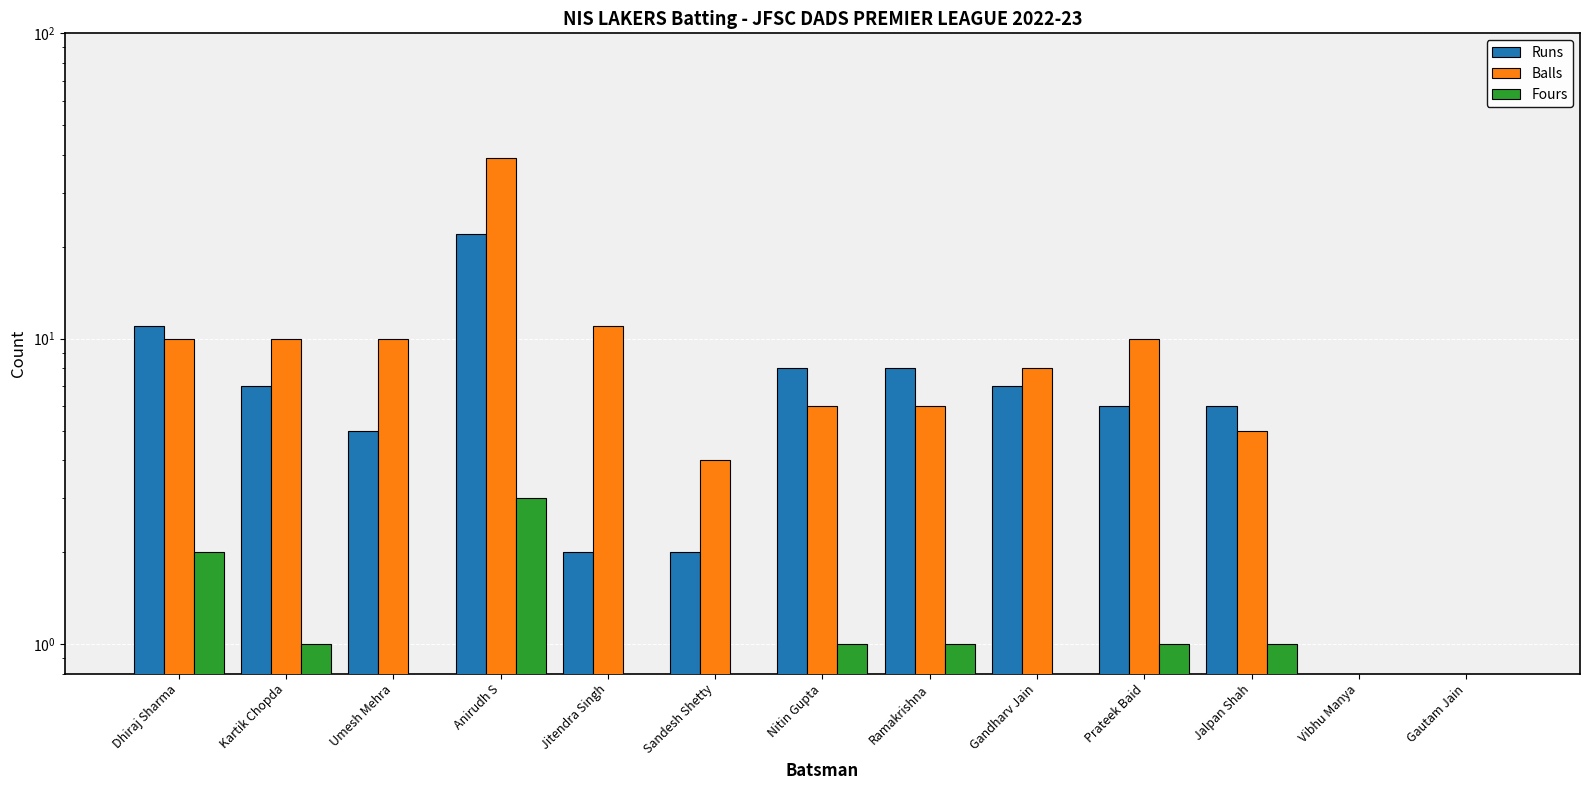

Which series has the largest range (max minus min)?

Balls